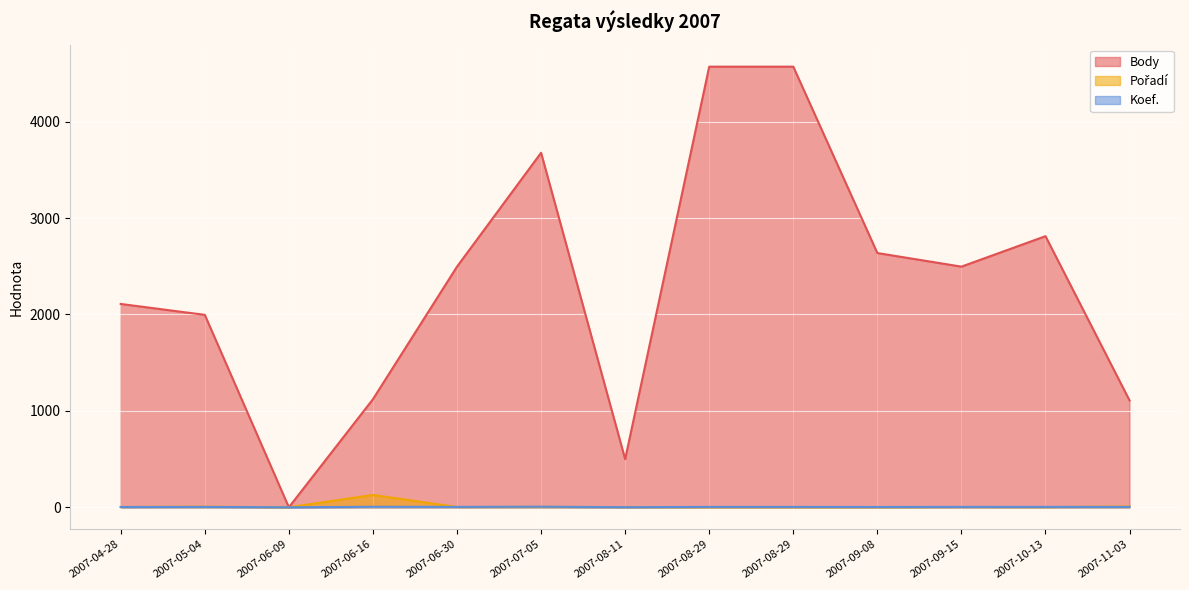

In Body, how many points are lower than both neighbors (excluding endpoints)?

3